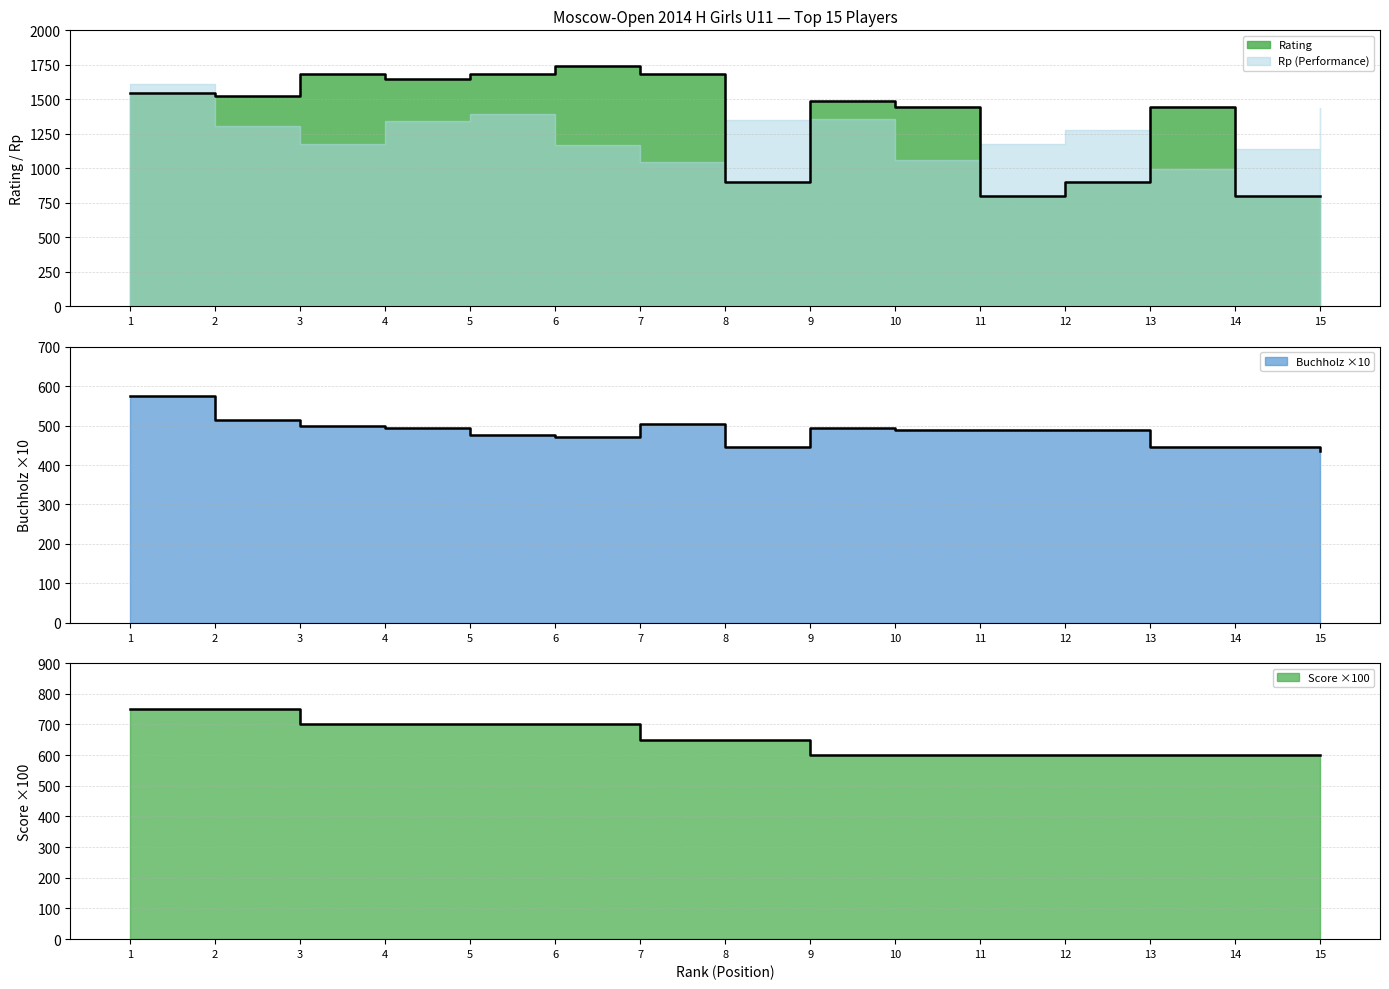

Does the chart have visible grid lines?

Yes